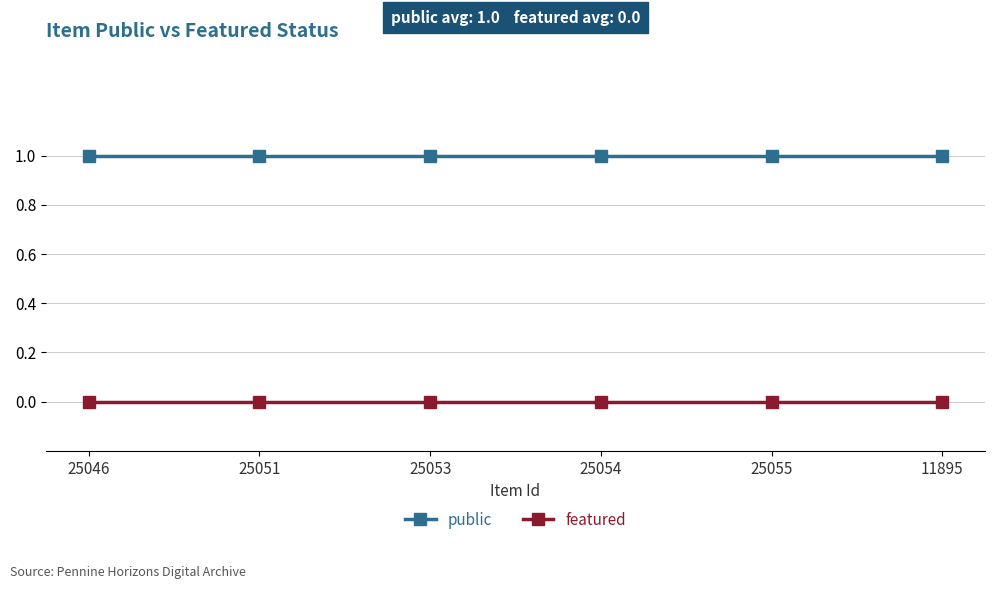

The value of featured at 25054 is 0. True or false?

True